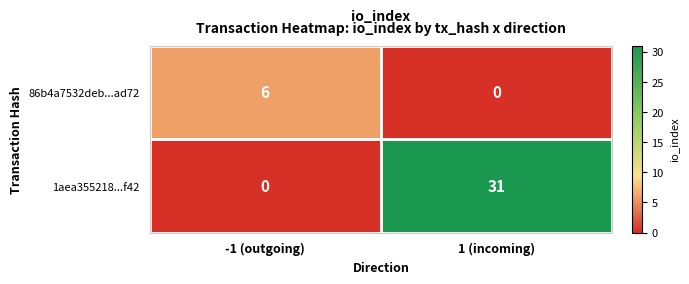

True or false: 86b4a7532deb...ad72 has a value of 10 at -1 (outgoing).

False